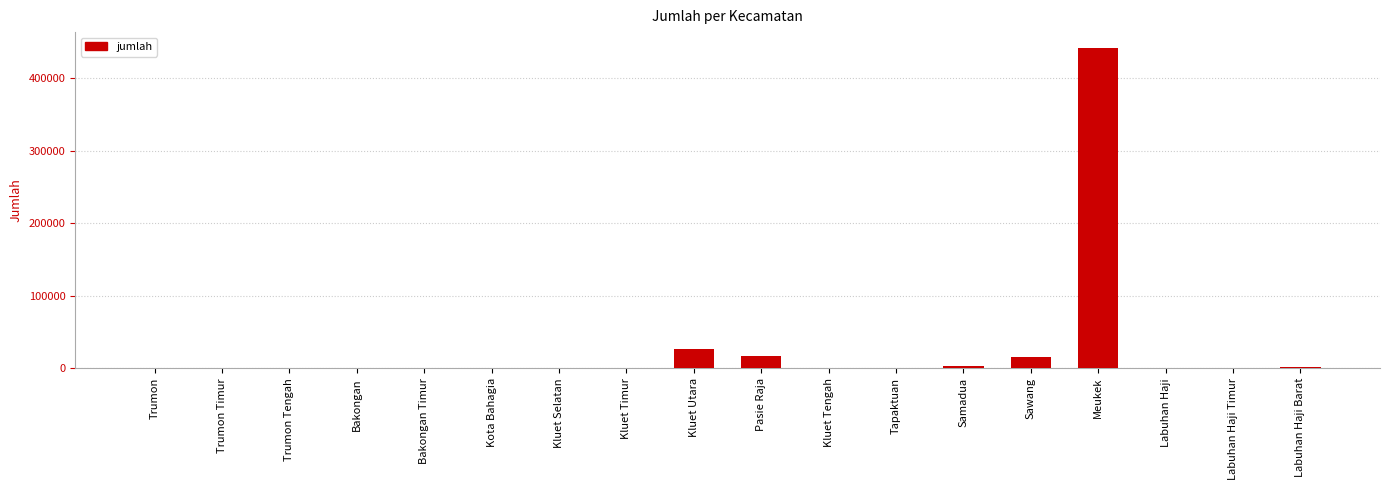

What is the sum of all values?

506341